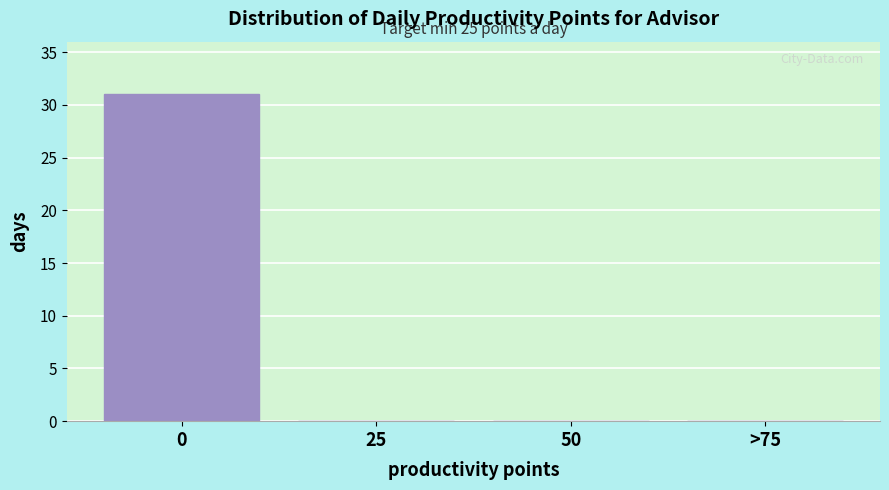

Reading right to left, list all the values displayed in this chart.

>75=0	50=0	25=0	0=31